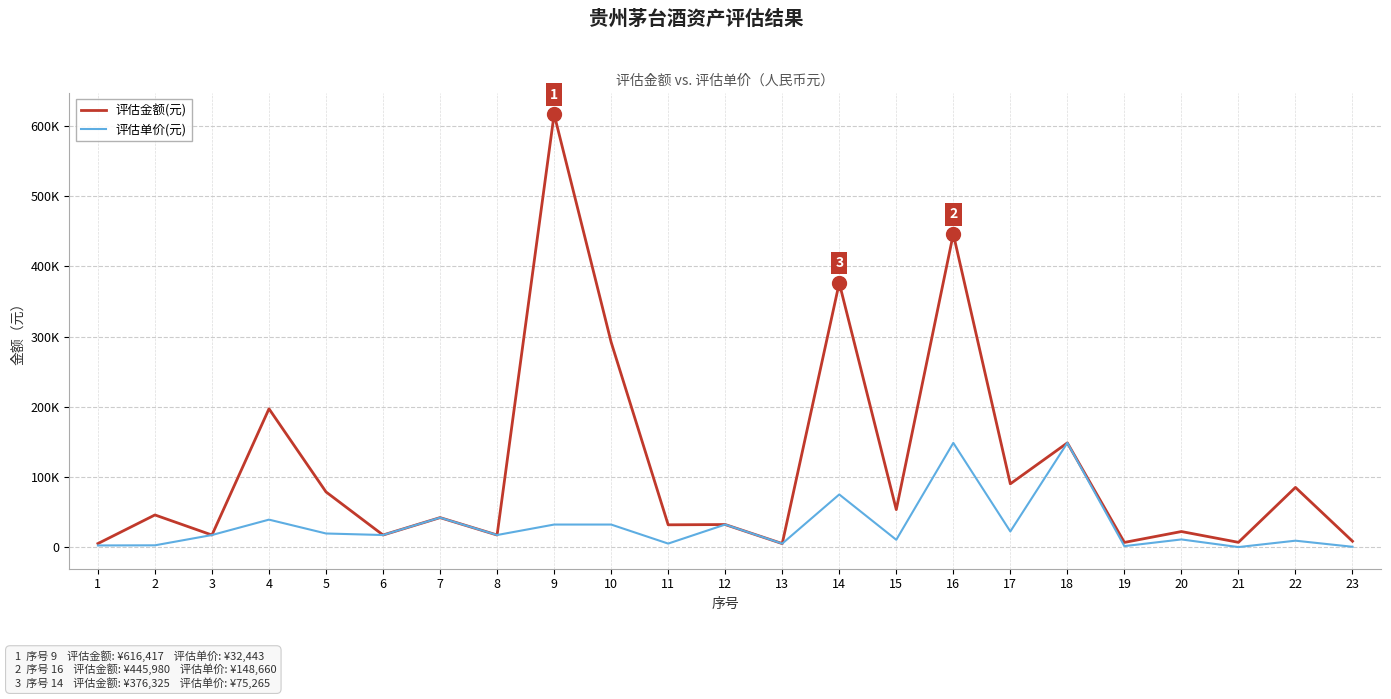

Read the 评估金额(元) value at 10, to the nearest 100.

292000